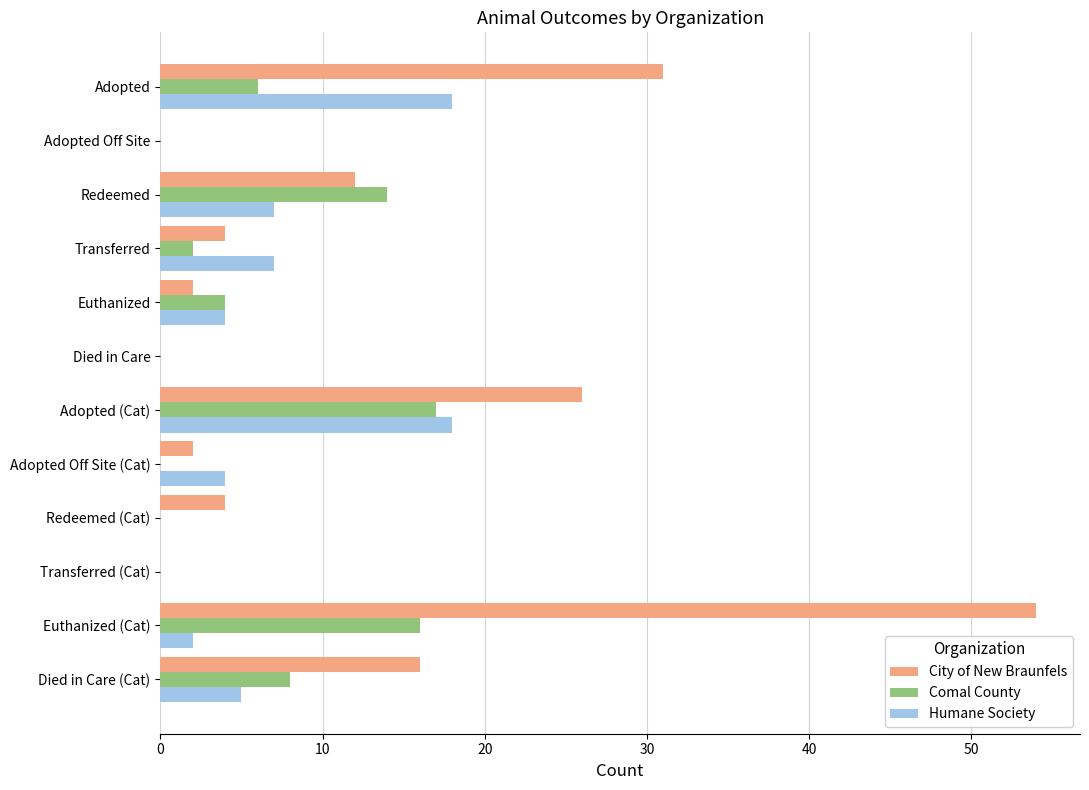

Which label corresponds to the largest value in the chart?

Euthanized (Cat)